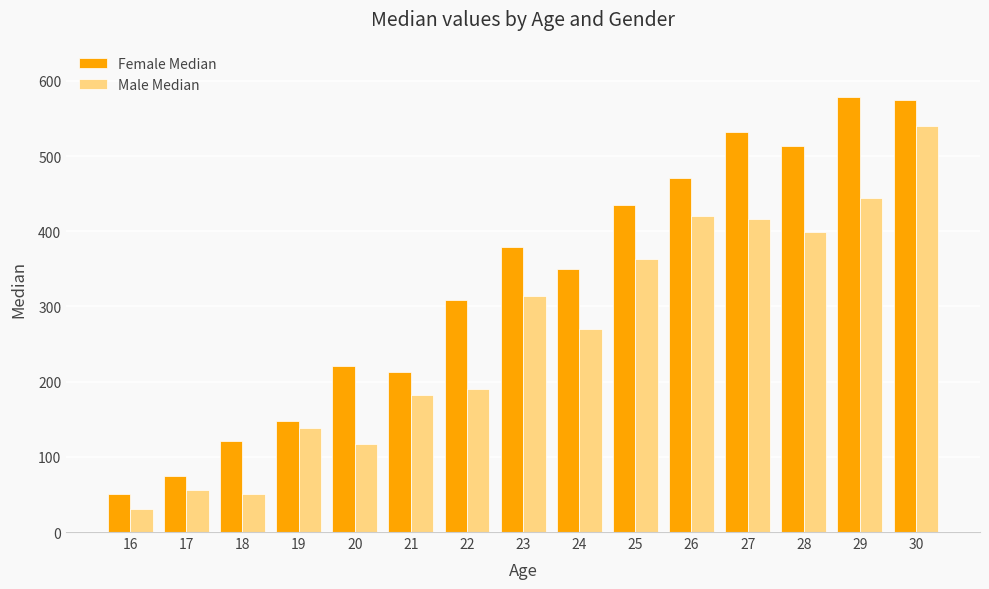

What is the maximum value shown in the chart?

579.0